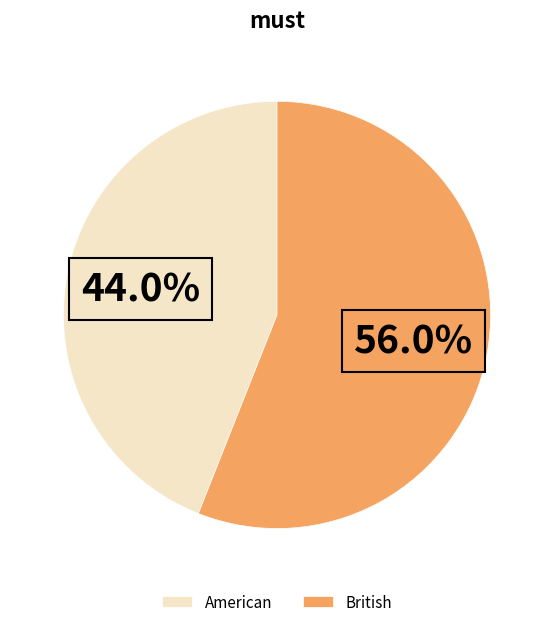

To the nearest percent, what is the difference between the American and British slice percentages?

12%